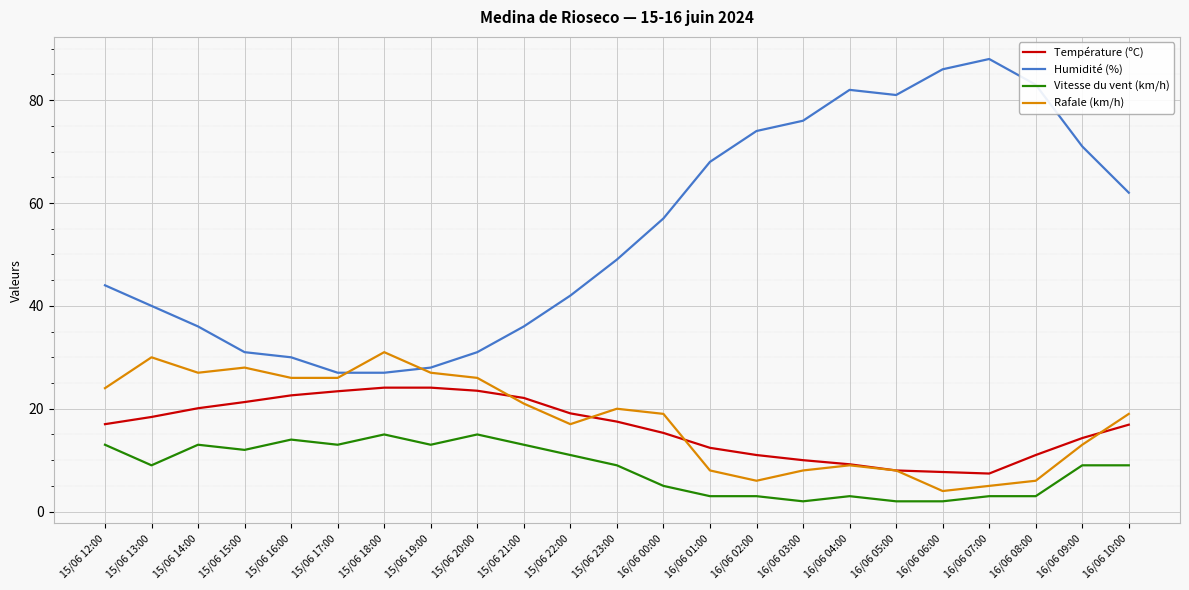

At how many categories does at least one series exceed 37?

15